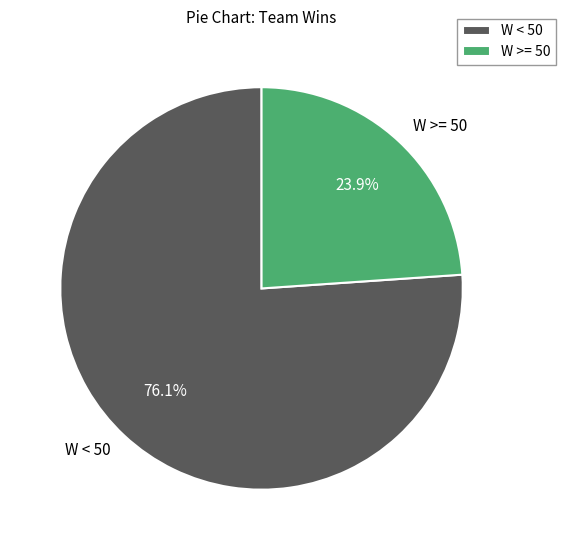

What is the largest slice in the pie chart?

W < 50